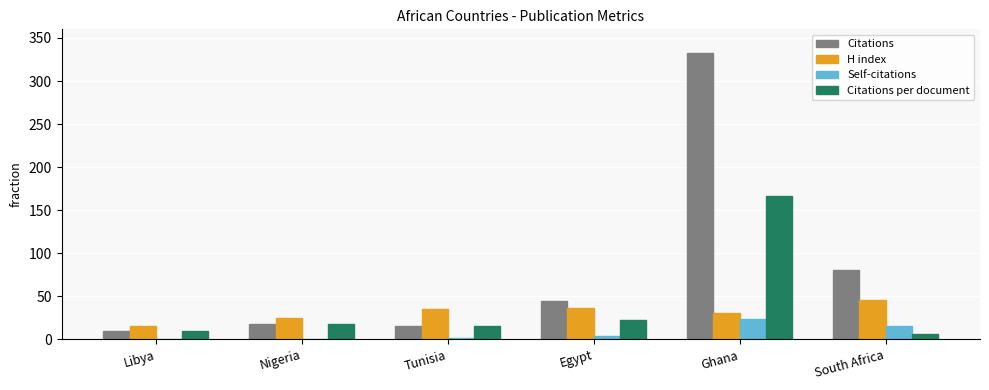

Which series has the largest total across all categories?

Citations